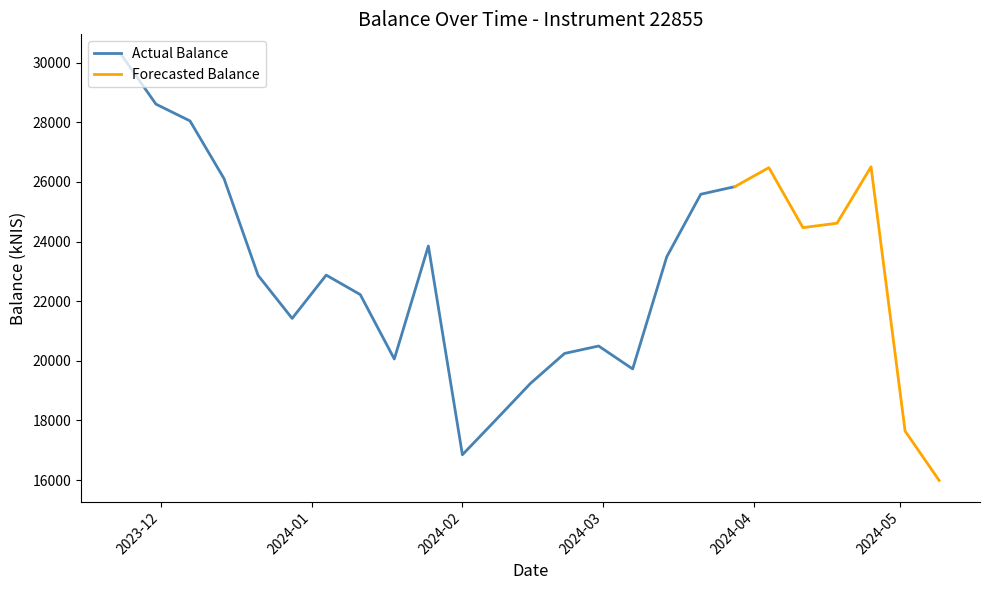

Reading left to right, transcribe all the data shown in this chart.

2023-11-23=30237.7	2023-11-30=28609.0	2023-12-07=28046.1	2023-12-14=26109.0	2023-12-21=22864.1	2023-12-28=21421.0	2024-01-04=22873.2	2024-01-11=22220.5	2024-01-18=20059.2	2024-01-25=23849.7	2024-02-01=16846.9	2024-02-08=18038.9	2024-02-15=19242.2	2024-02-22=20245.7	2024-02-29=20495.0	2024-03-07=19725.9	2024-03-14=23485.4	2024-03-21=25586.2	2024-03-28=25840.7	2024-04-04=26477.6	2024-04-11=24466.1	2024-04-18=24614.0	2024-04-25=26505.2	2024-05-02=17642.1	2024-05-09=15985.7